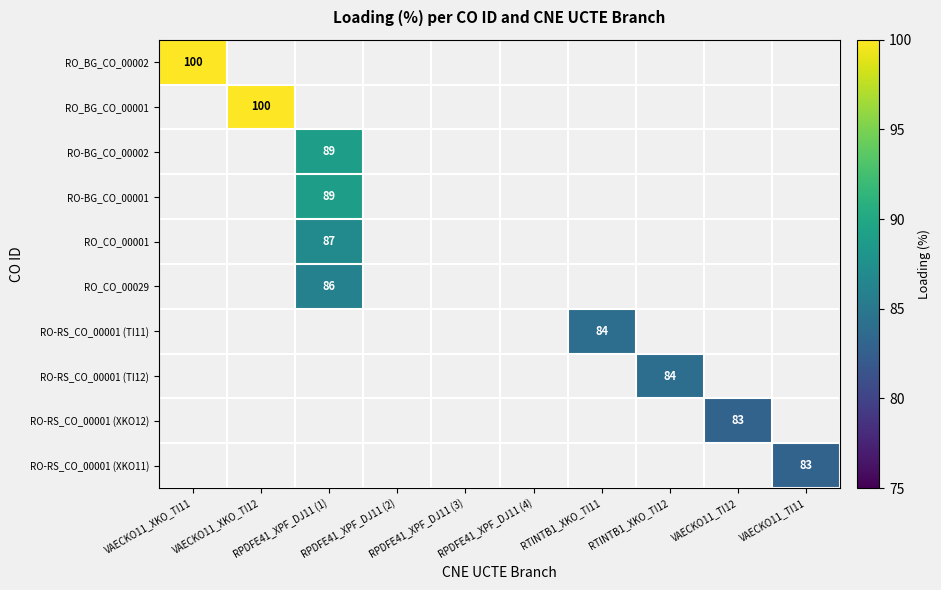

Which has a higher value, RPDFE41_XPF_DJ11 (4) or VAECKO11_XKO_TI12?

VAECKO11_XKO_TI12